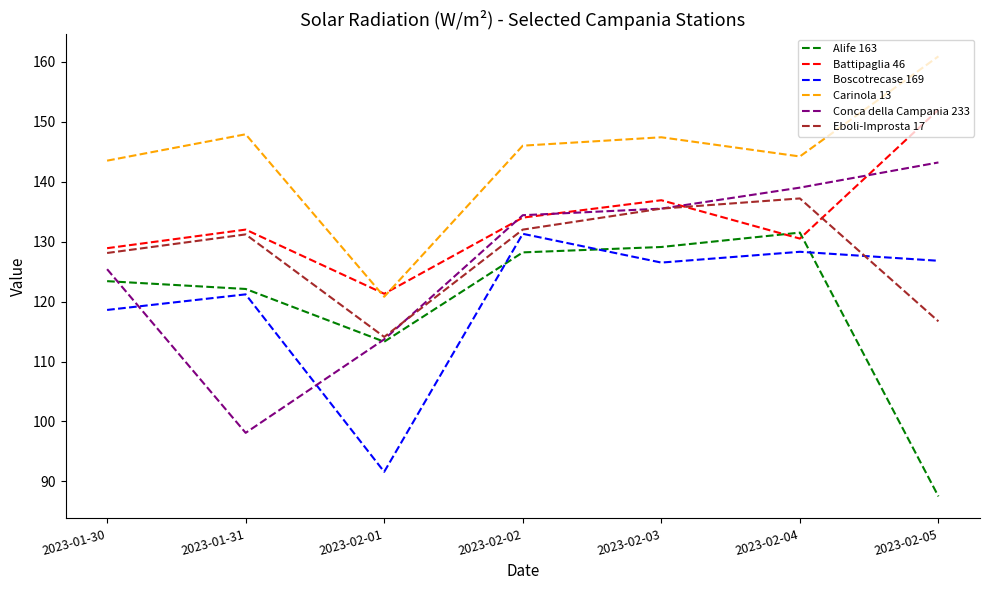

True or false: Alife 163 has a value of 76.3 at 2023-02-01.

False